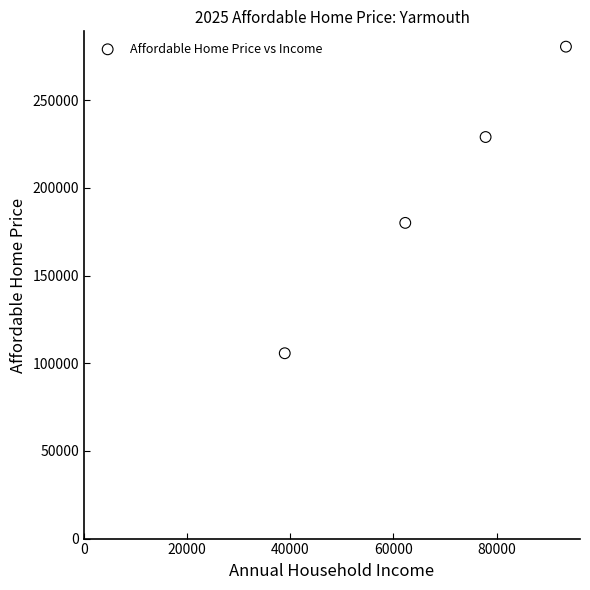

What is the range of X values (max minus min)?

54516.4